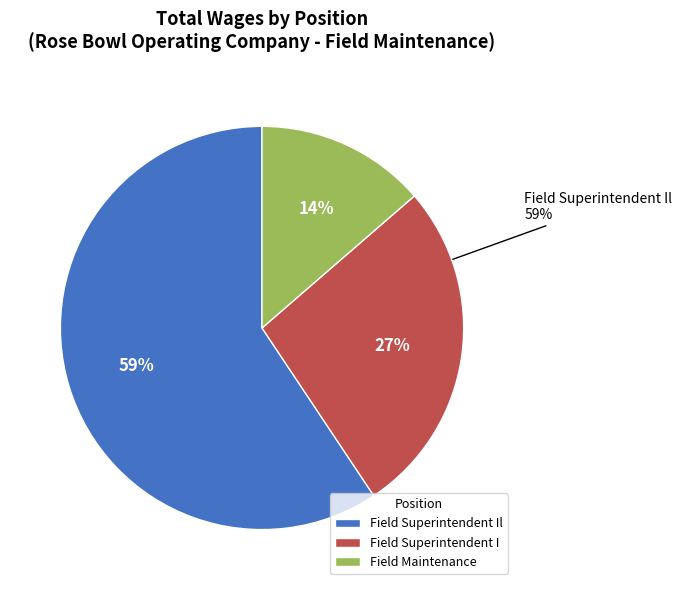

Approximately how many times larger is the value at Field Maintenance compared to Field Superintendent Il?

0.2